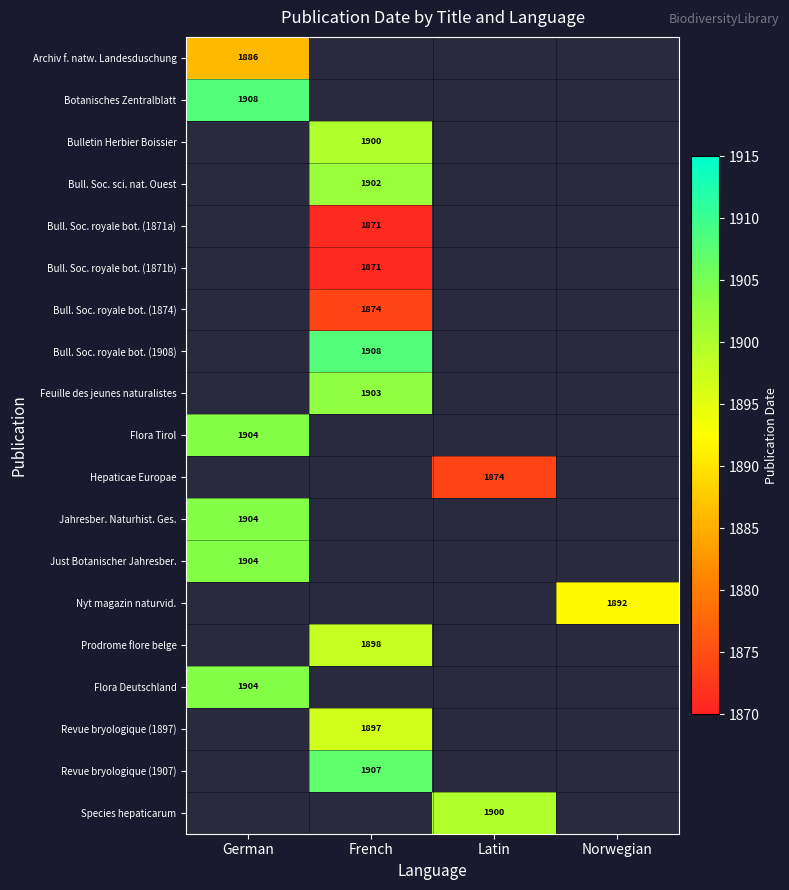

Is it true that Bull. Soc. royale bot. (1908) equals 1908 at French?

True